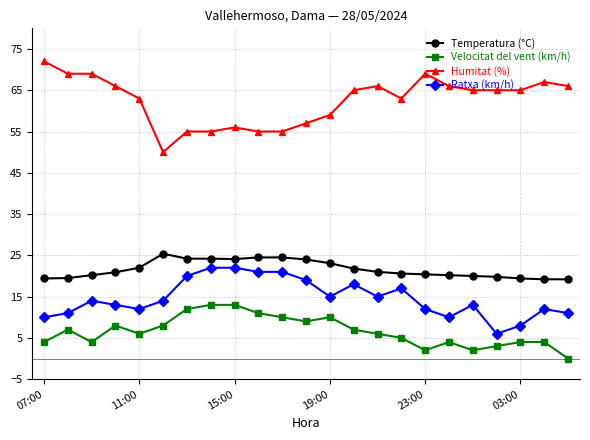

What is the difference between the second highest and second lowest values in the Ratxa (km/h) series?

14.0